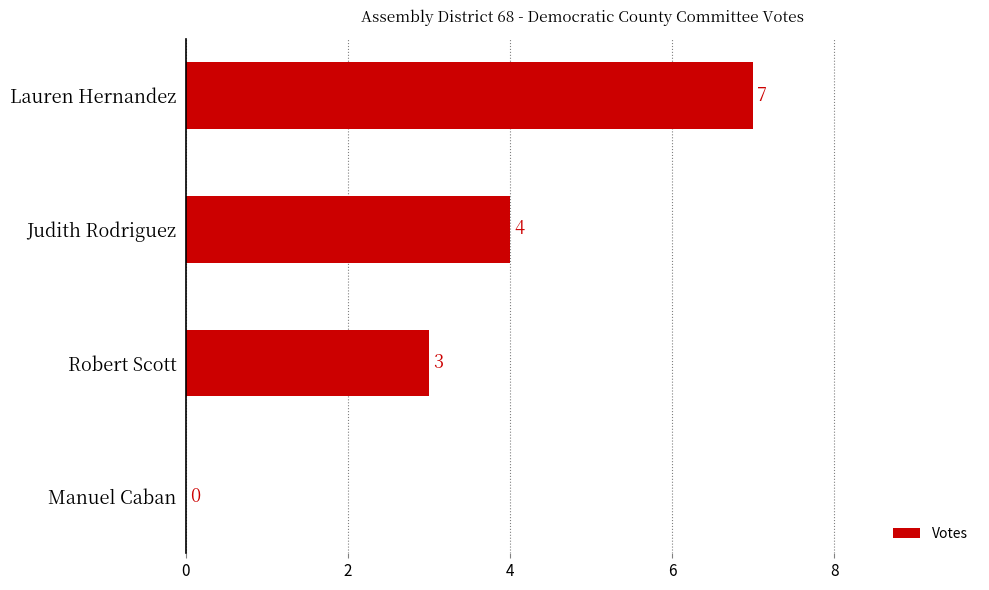

What is the sum of all values?

14